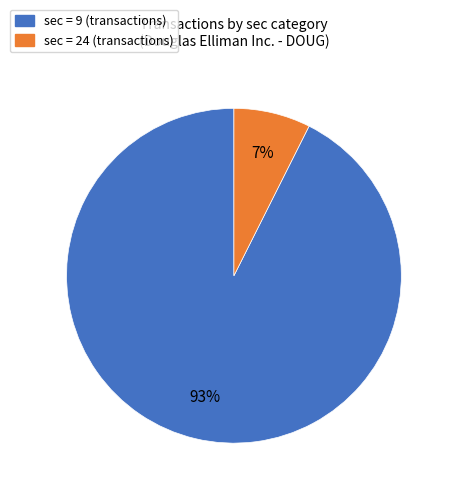

To the nearest percent, what is the average slice percentage?

50%